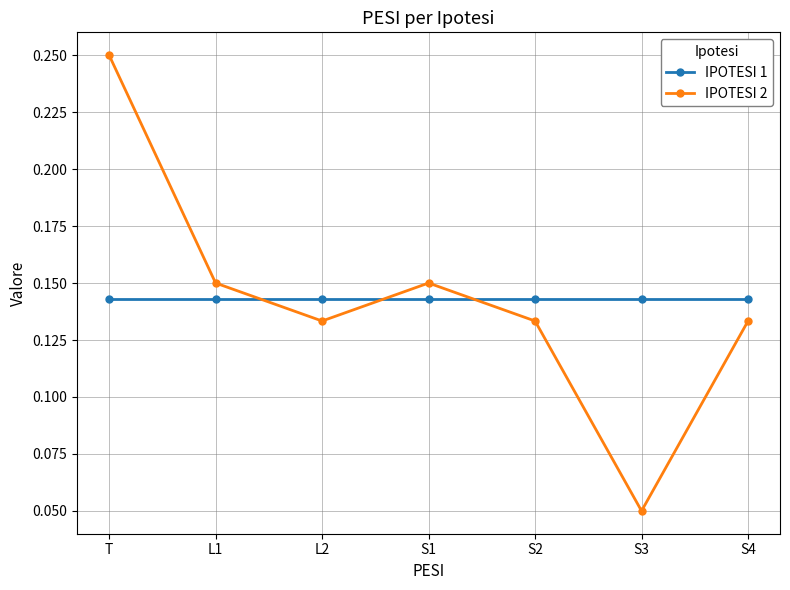

What is the total value across all series at S2?

0.3